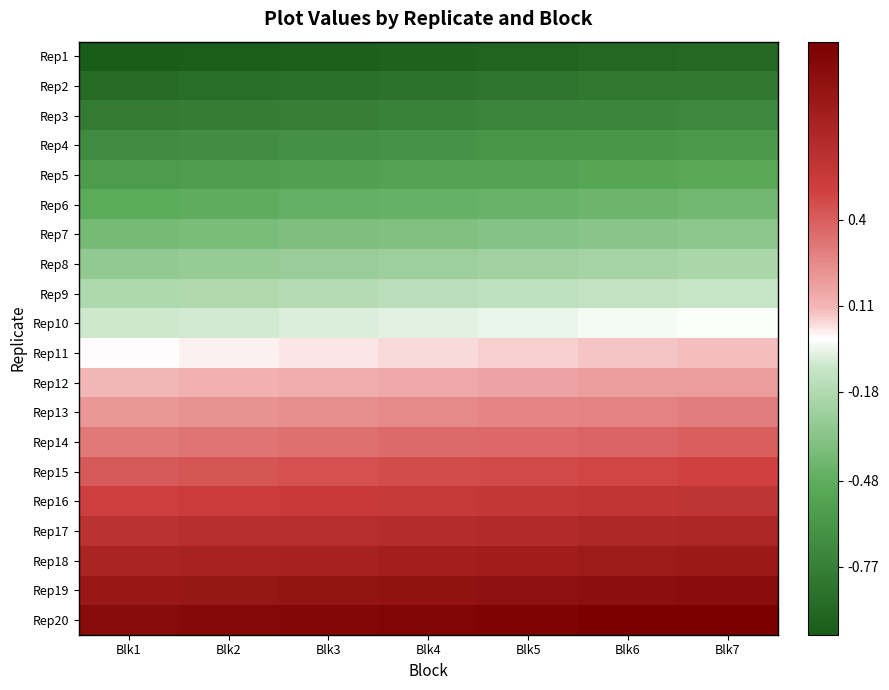

At which category does the chart reach its minimum across all series?

Blk1